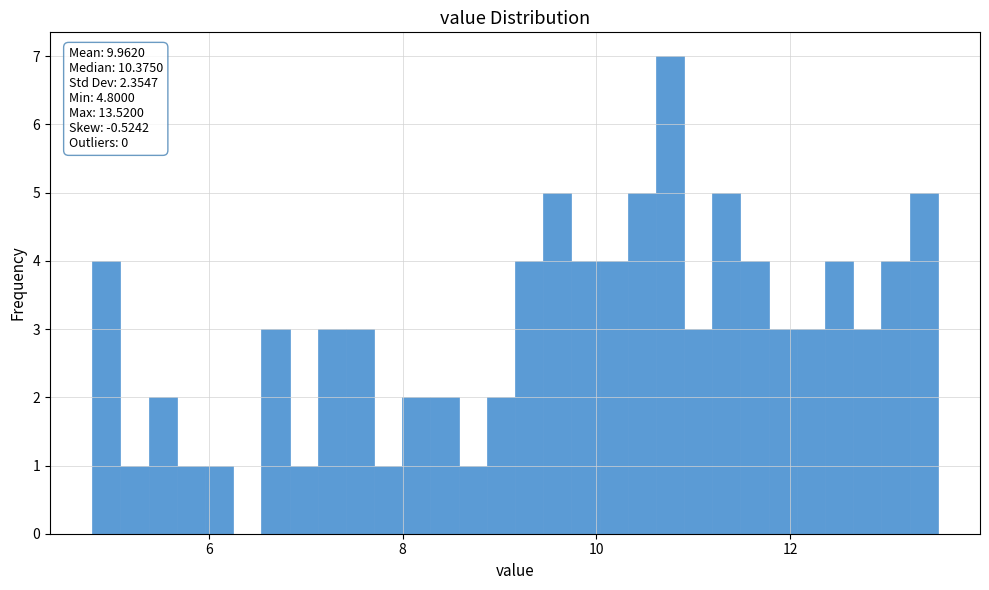

Read against the x-axis, roughly where is the centre of the tallest bar?

10.8